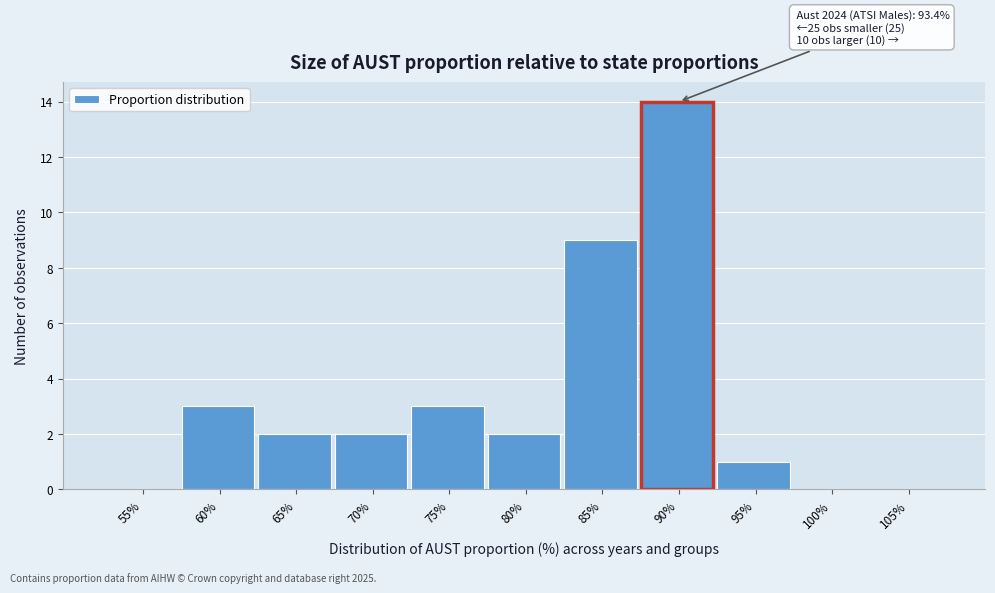

Reading left to right, list all the values displayed in this chart.

55%=0	60%=3	65%=2	70%=2	75%=3	80%=2	85%=9	90%=14	95%=1	100%=0	105%=0